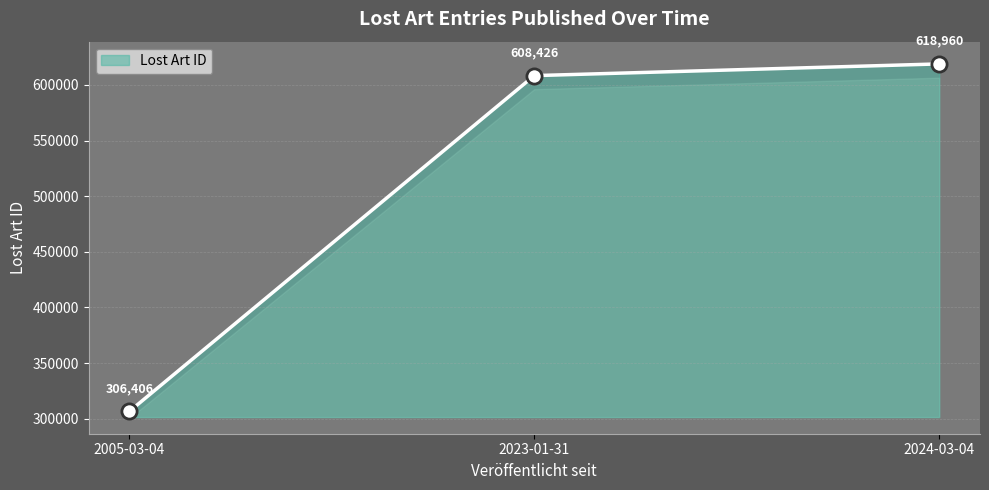

Approximately how many times larger is the value at 2024-03-04 compared to 2005-03-04?

2.0